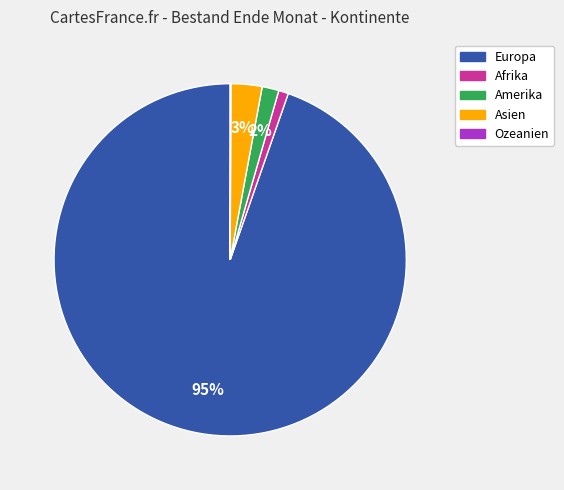

True or false: Europa accounts for 95% of the total.

True